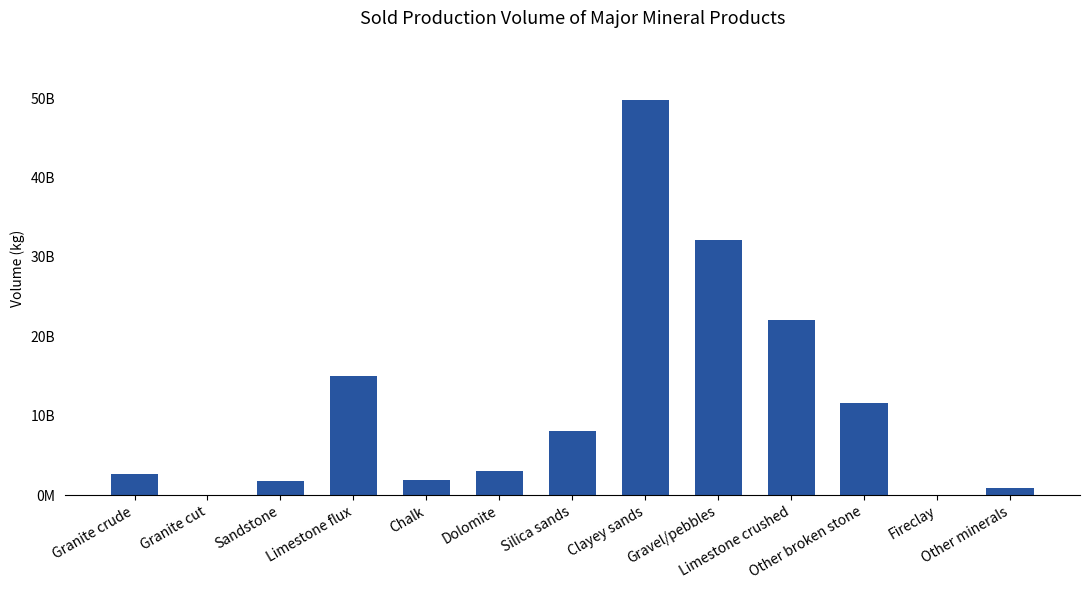

What is the value of the 11th bar from the left?

11659605000